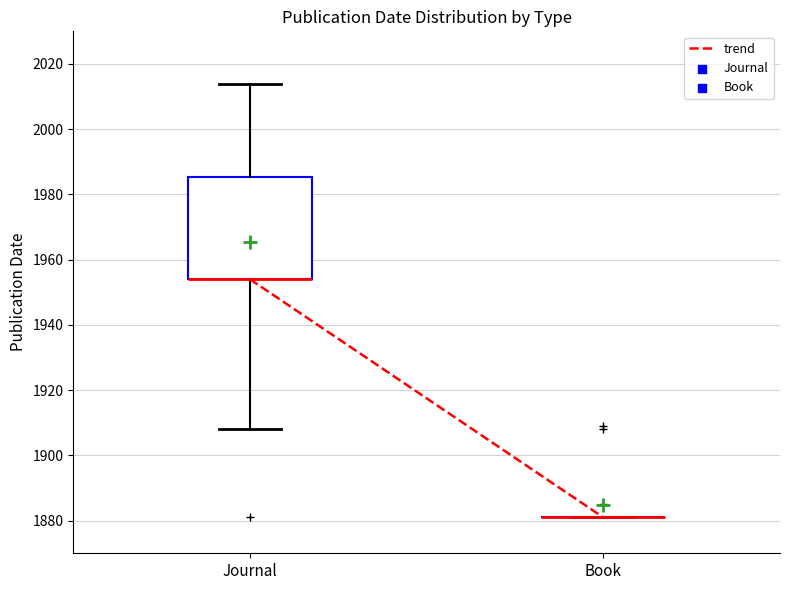

Comparing the boxes themselves (not the whiskers), which one is the tallest?

Journal